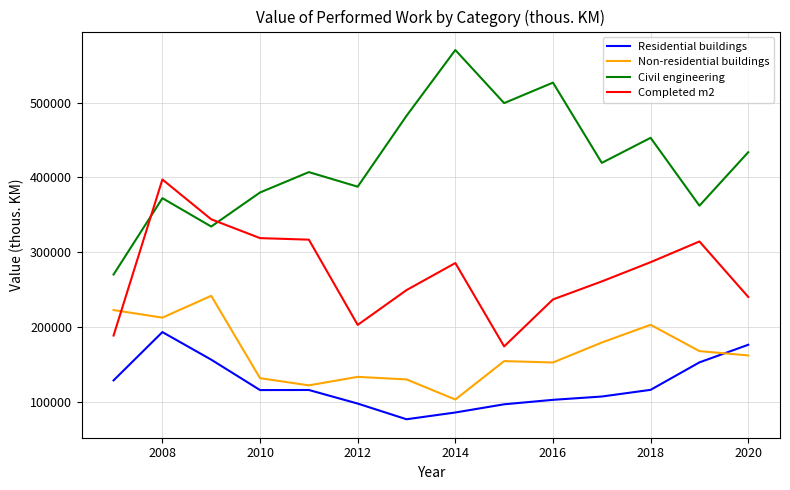

How many intersections are there between Non-residential buildings and Completed m2?

1